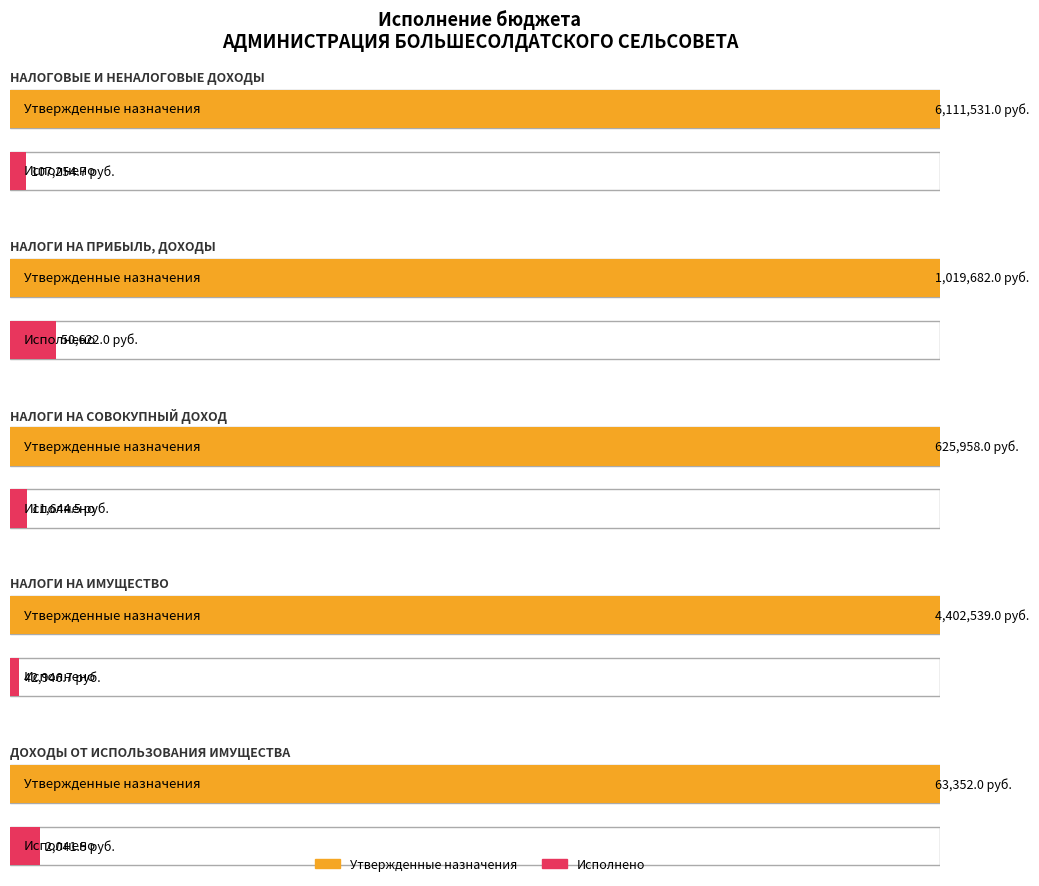

What is the total value across all series at НАЛОГИ НА СОВОКУПНЫЙ ДОХОД?

637602.5